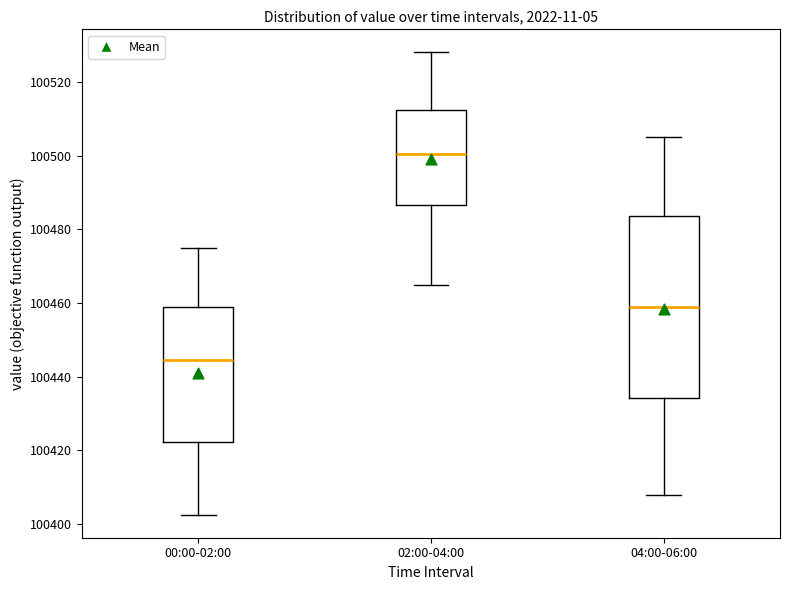

Reading left to right, read every box against the y-axis: the position of its median line, the range the box covers, and the ends of its whiskers. The values are not printed on the chart, so give them approximately, as read against the axis.

00:00-02:00: median 100444, box 100422 to 100458, whiskers 100402 to 100474
02:00-04:00: median 100500, box 100486 to 100512, whiskers 100466 to 100528
04:00-06:00: median 100460, box 100434 to 100484, whiskers 100408 to 100506